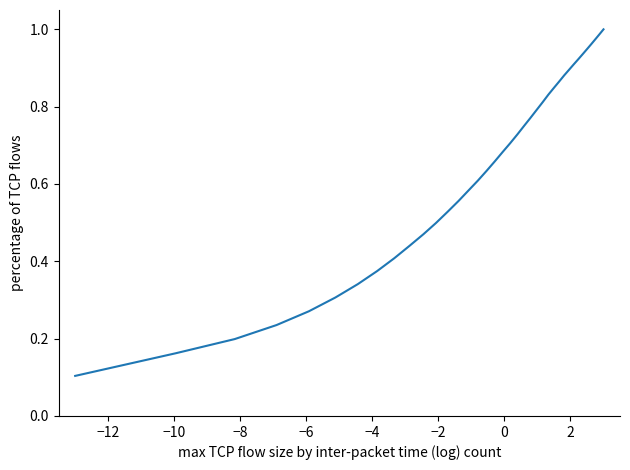

How many lines are shown in the chart?

1